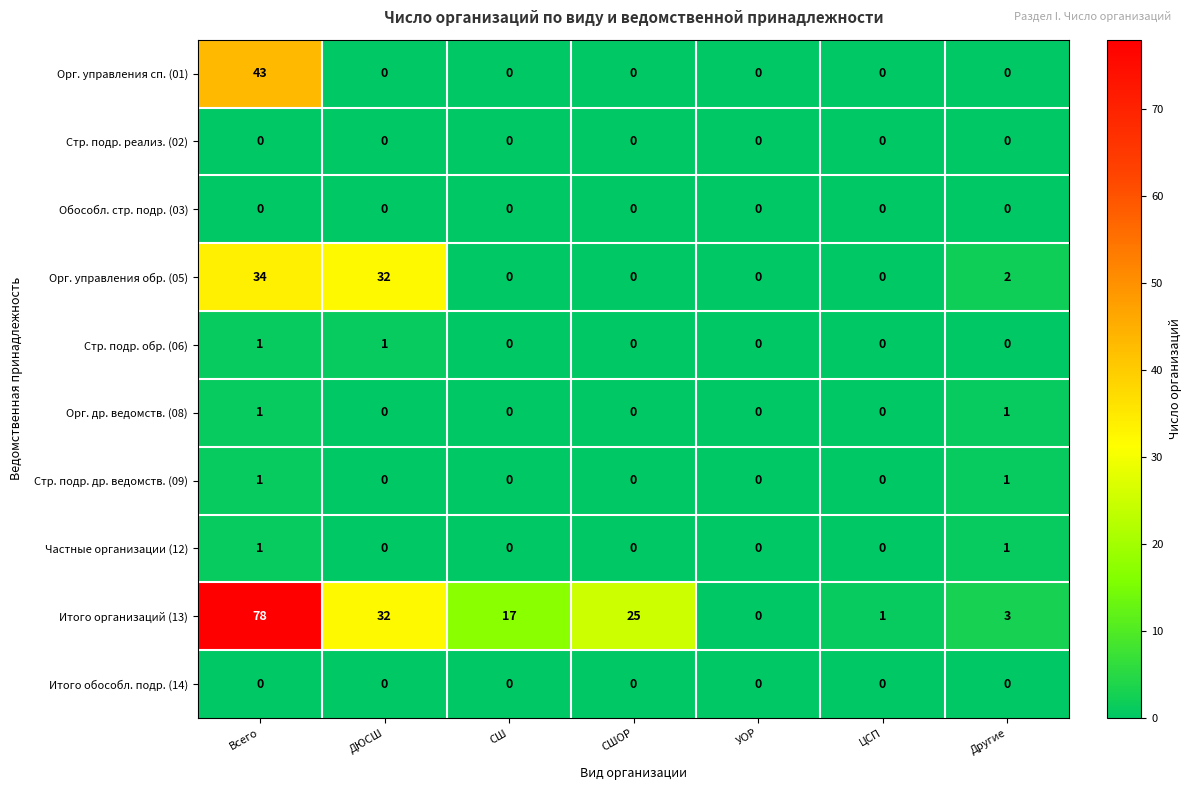

Is it true that Орг. др. ведомств. (08) equals 0 at СШ?

True